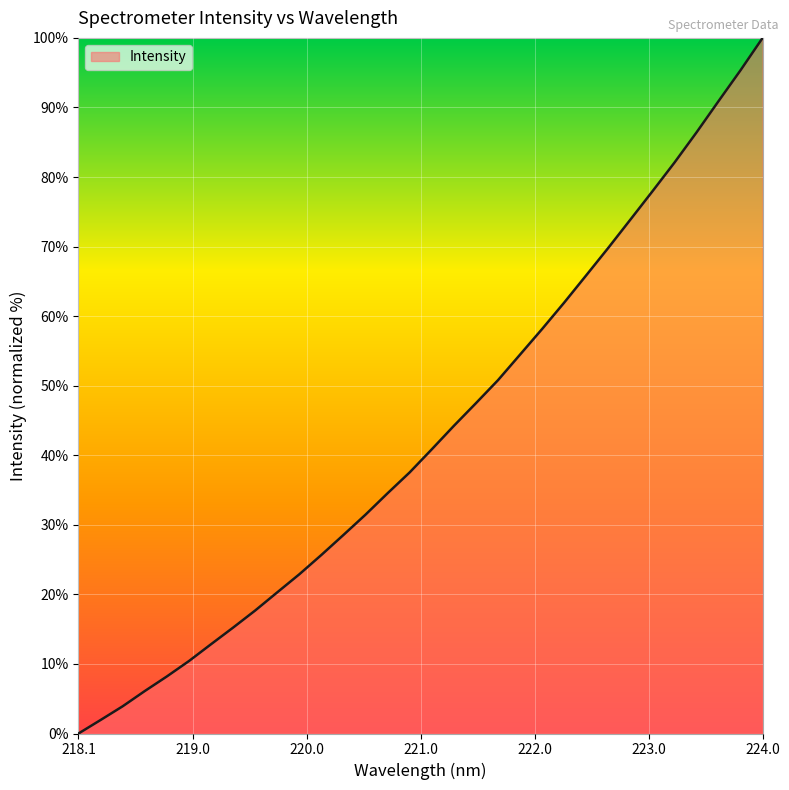

Does the chart display data point markers on the line(s)?

No